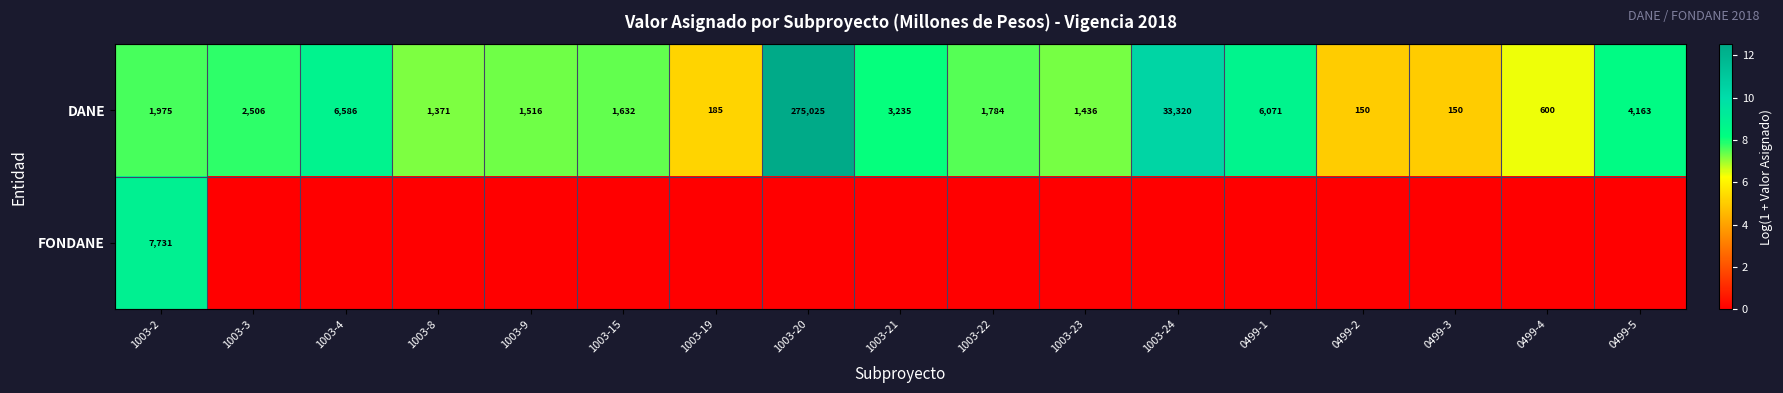

Is it true that DANE equals 3235 at 1003-21?

True